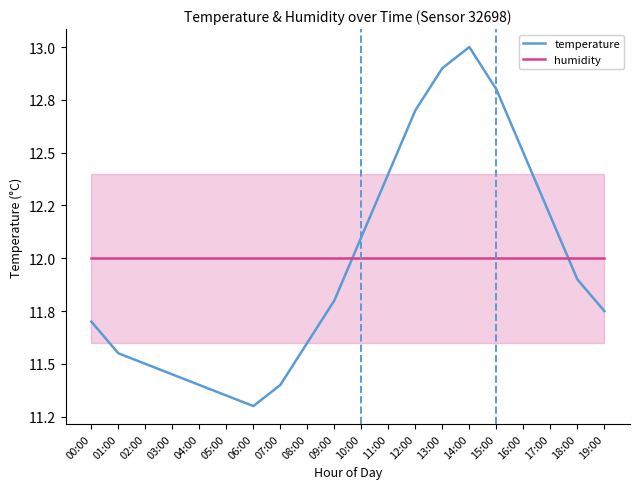

What are all the series names shown in the legend?

temperature, humidity